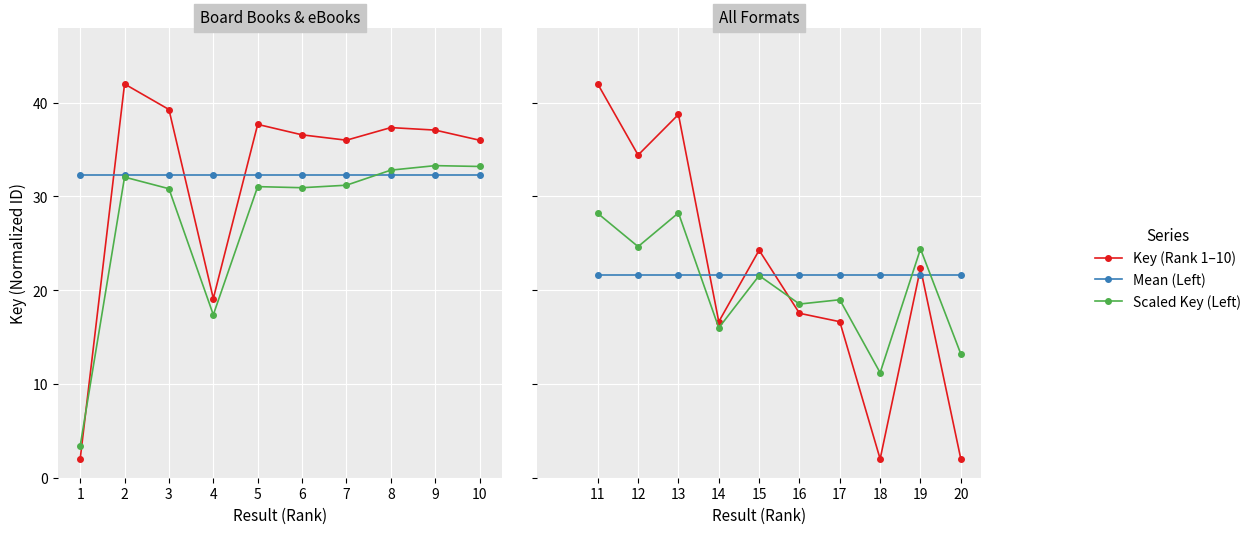

Which series has the largest range (max minus min)?

Key (Rank 1–10)